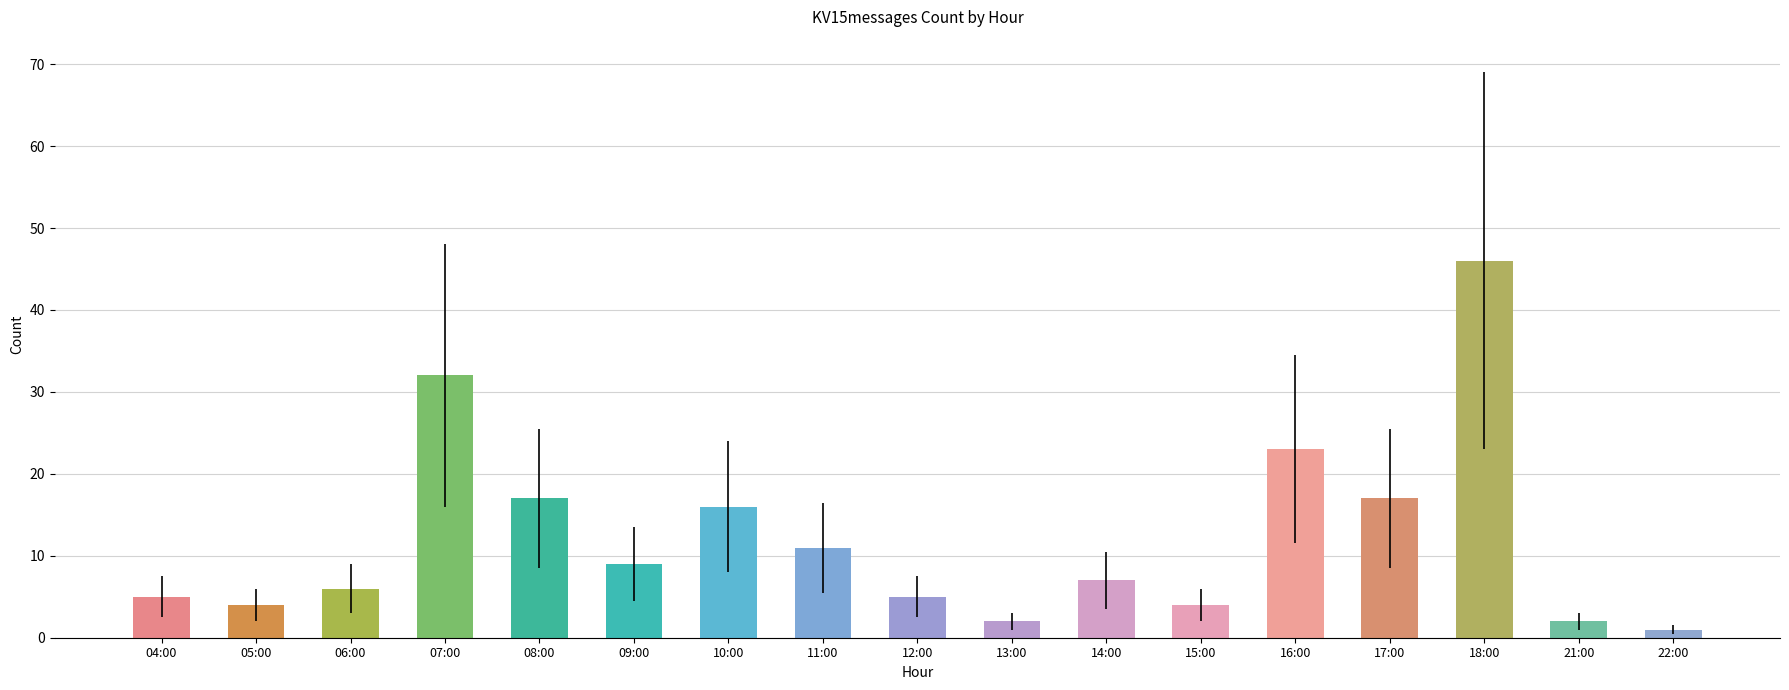

What is the value of the 4th bar from the left?

32